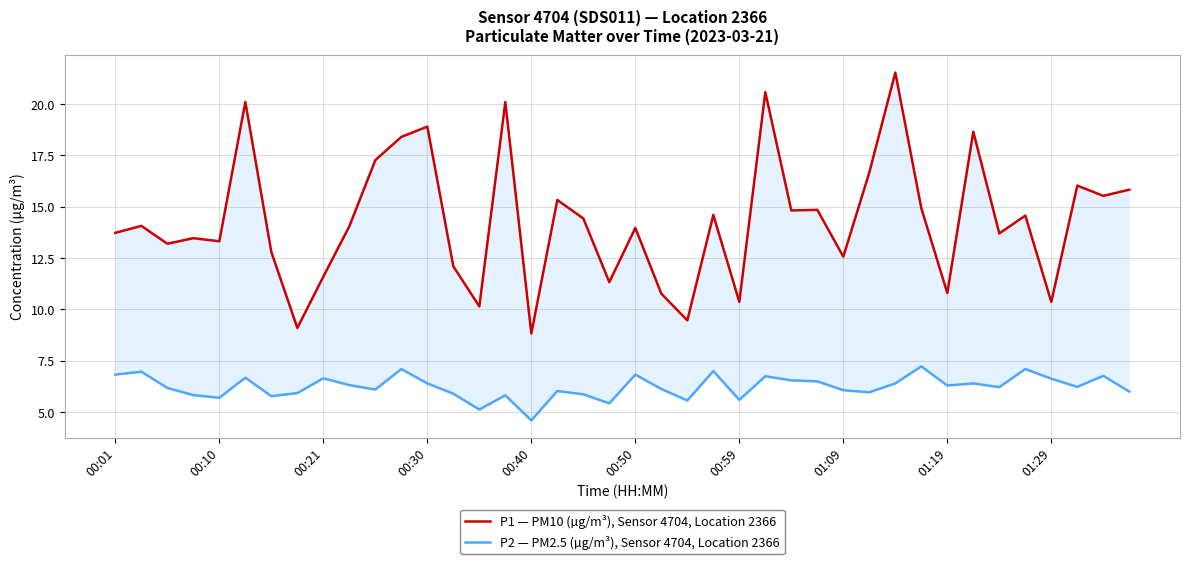

In P1 — PM10 (µg/m³), Sensor 4704, Location 2366, how many points are higher than both neighbors (excluding endpoints)?

14